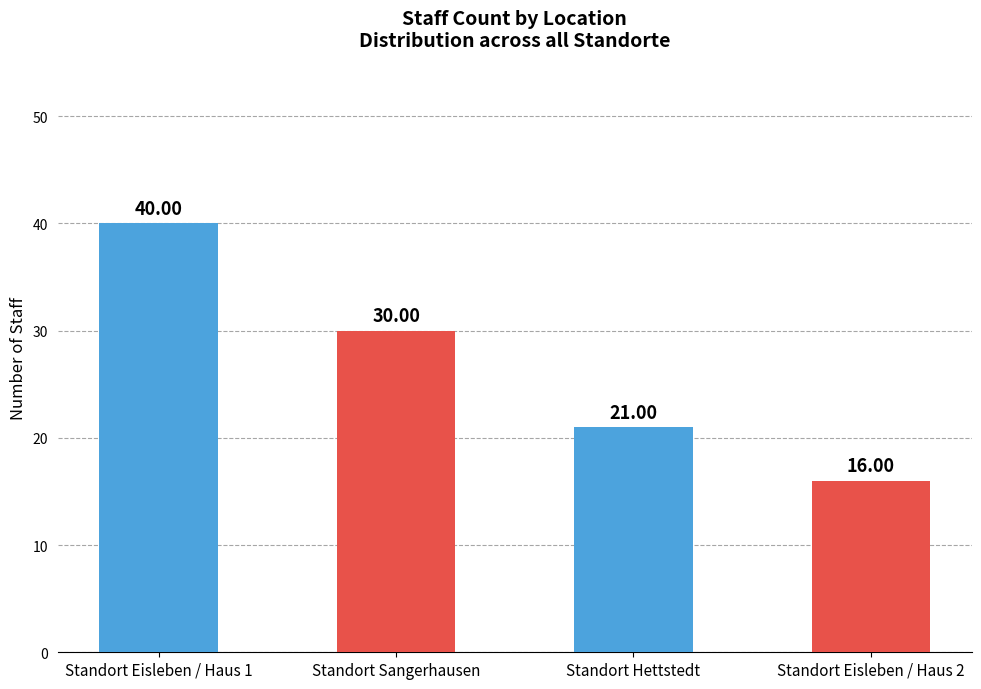

The chart shows a value of 30 at Standort Sangerhausen. True or false?

True